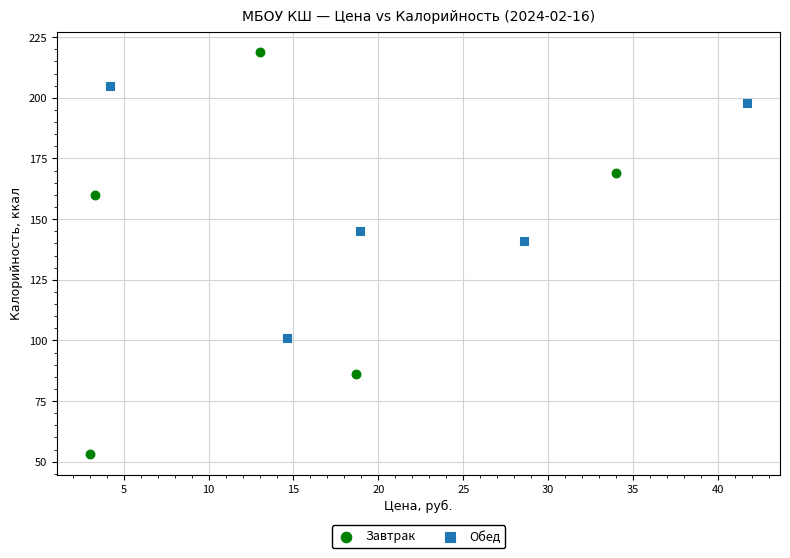

Which series has the largest Y range (max minus min)?

Завтрак